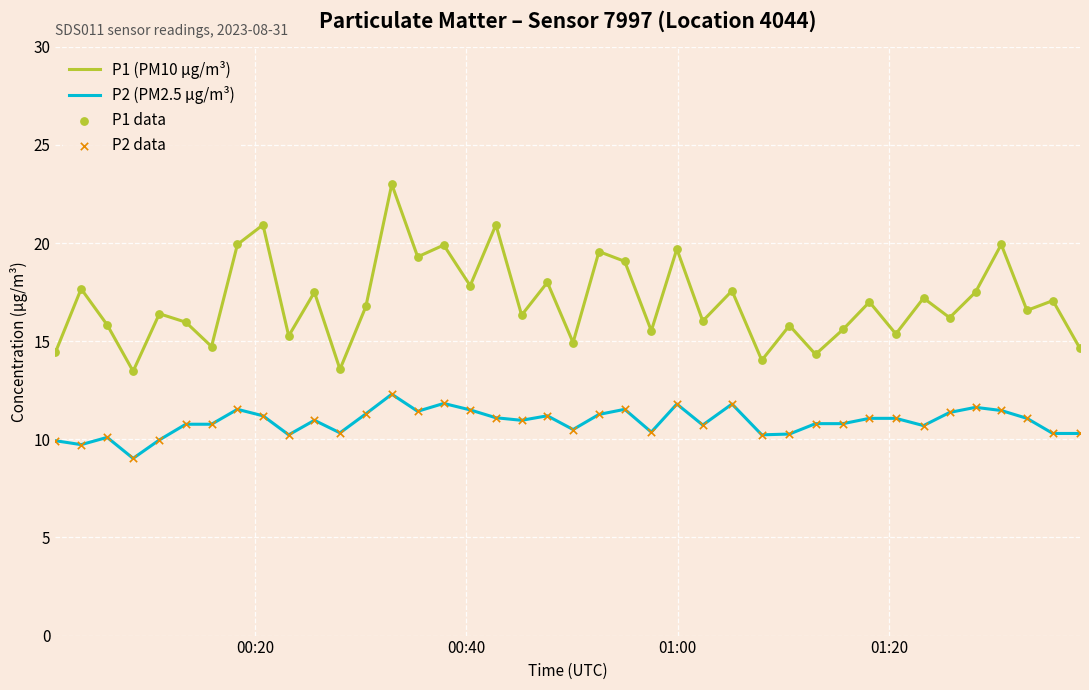

List the series in order of their peak value, highest first.

P1 (PM10 µg/m³), P2 (PM2.5 µg/m³)